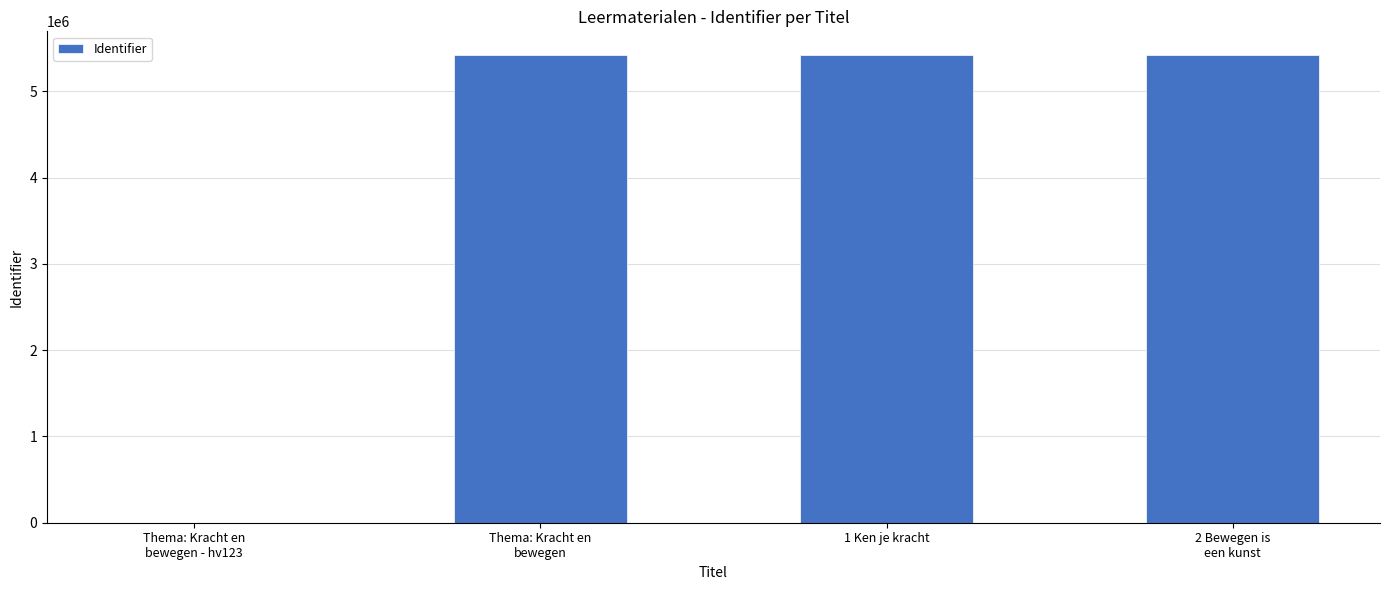

What is the average value?

4069601